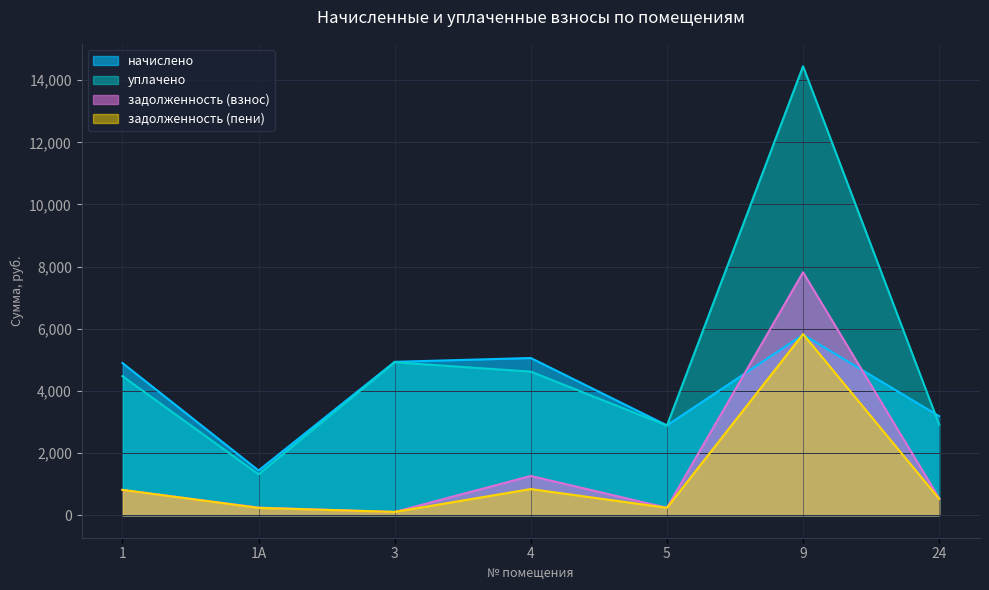

Does the chart display data point markers on the line(s)?

No